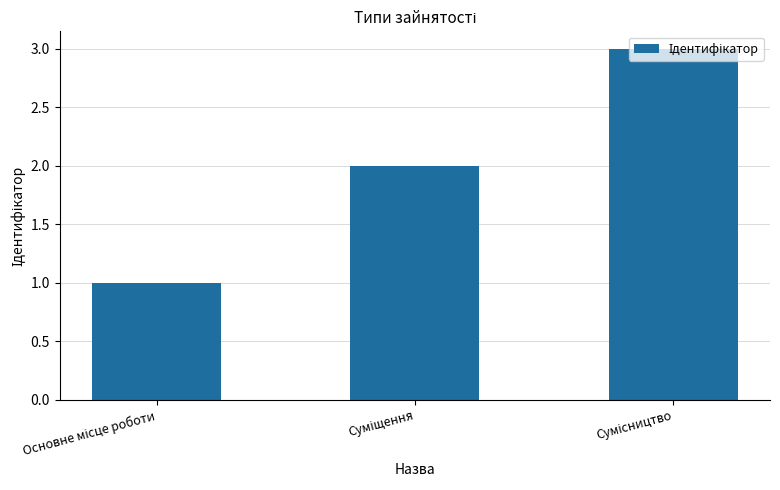

What is the sum of all values?

6